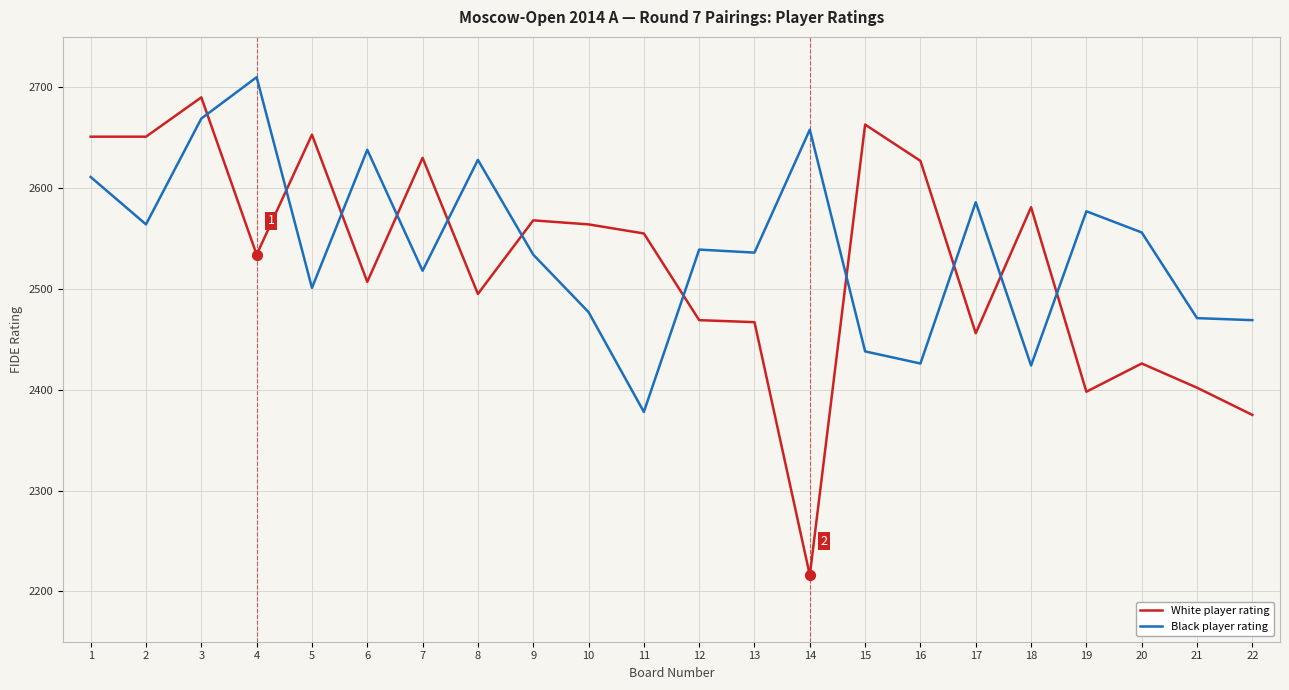

Is the value of Black player rating at 17 greater than the value of White player rating at 21?

Yes